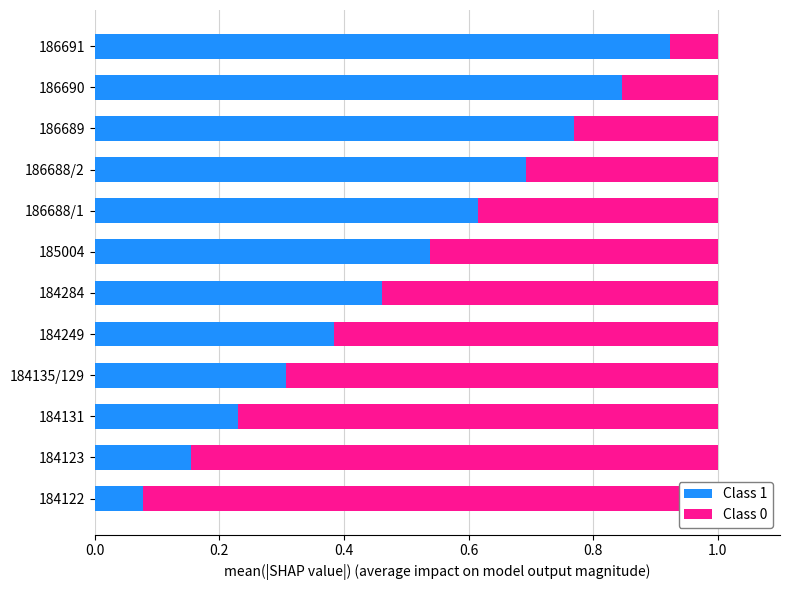

What is the difference between the Class 0 values at 0.8 and 0.0?

0.3